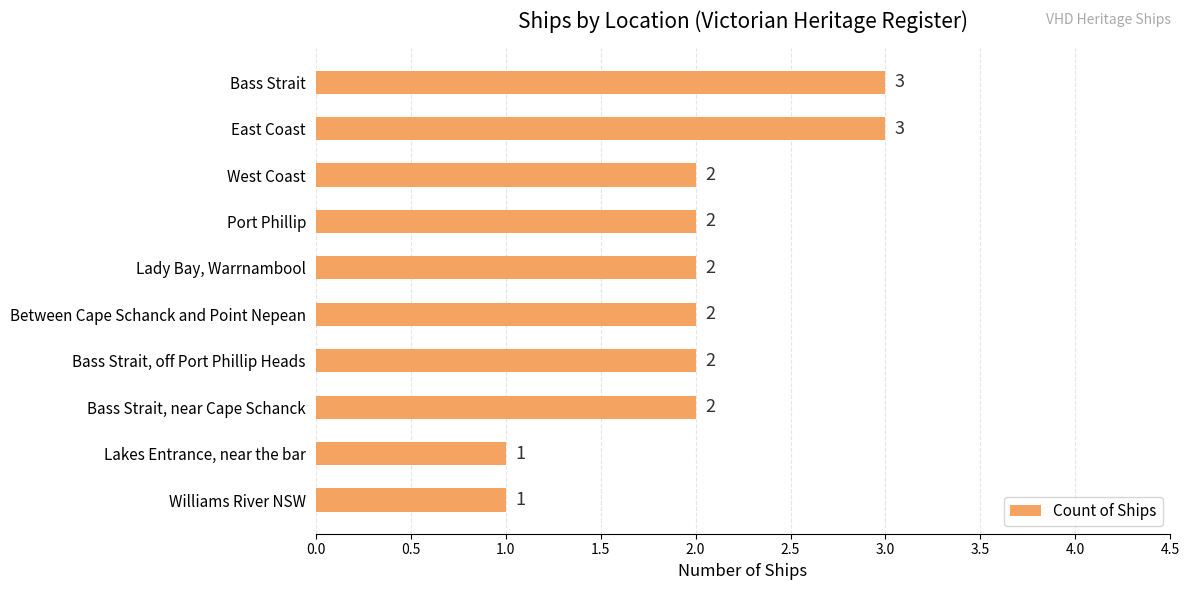

How many values are between 2 and 3?

8